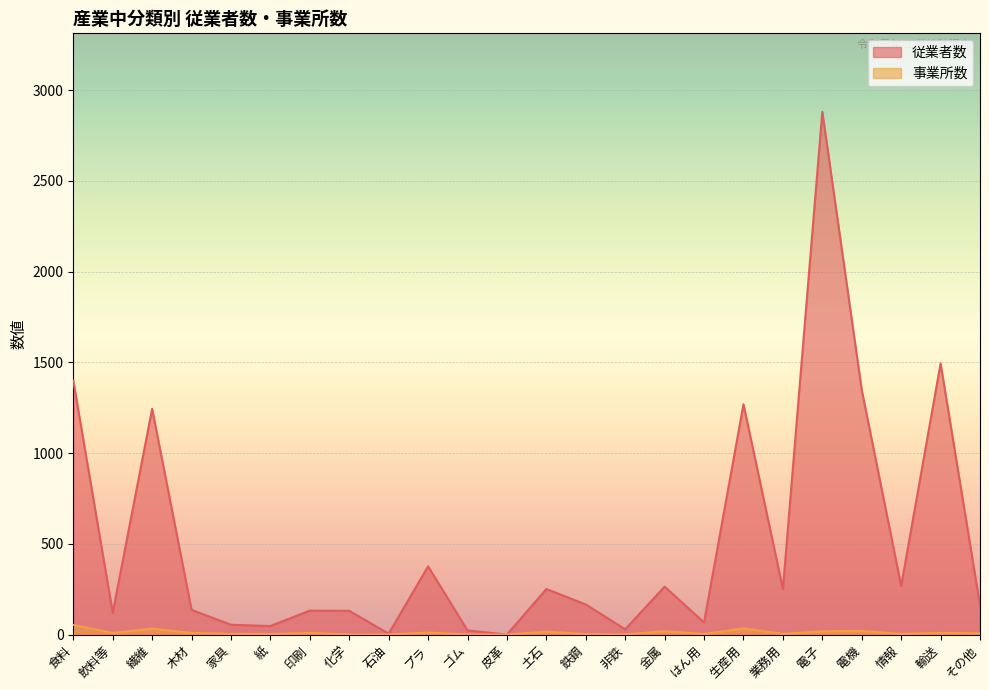

What is the value of the 事業所数 point at the 9th from the left?

1